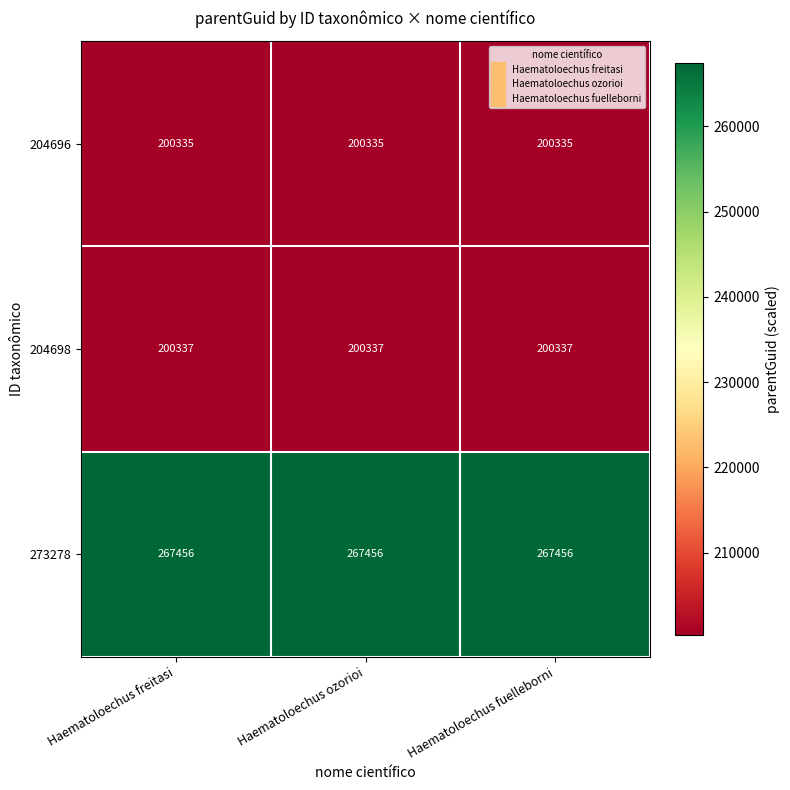

What is the maximum value for 204696?

200335